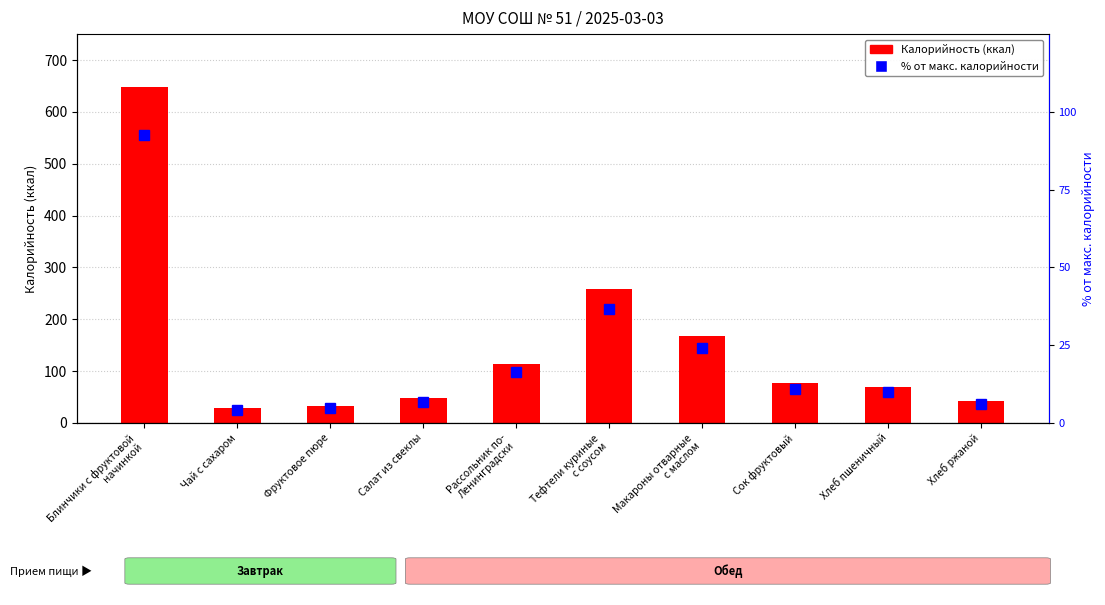

What is the sum of all % от макс. калорийности values?

212.1